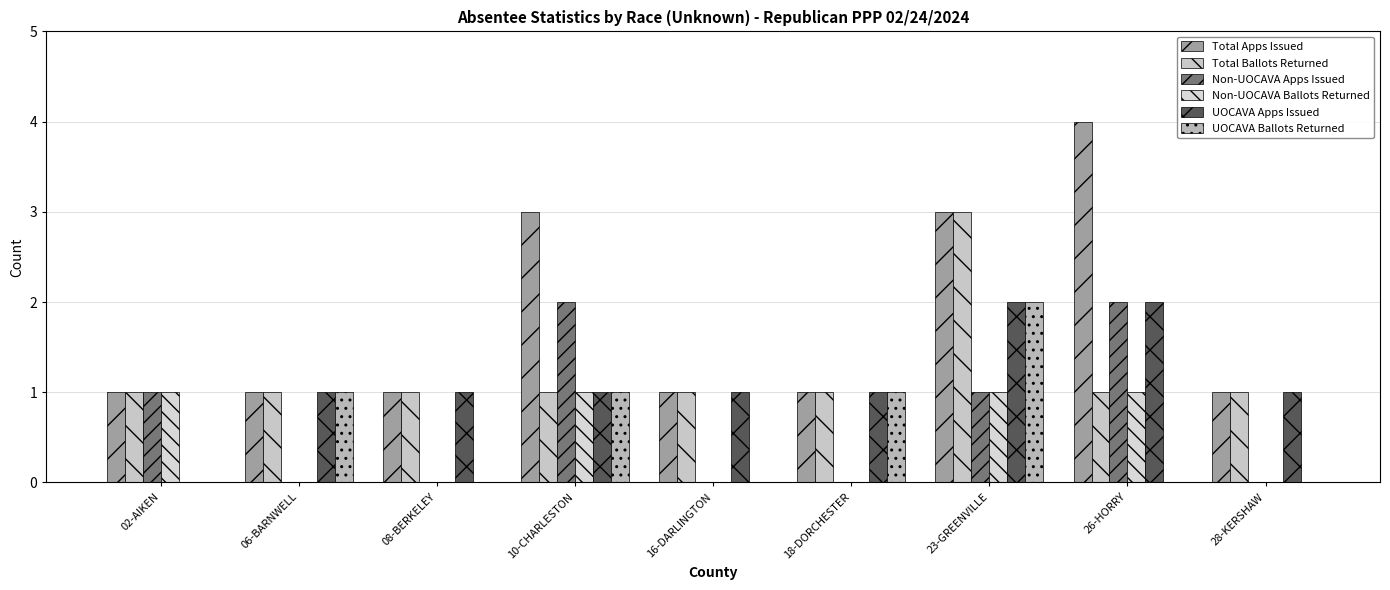

The UOCAVA Ballots Returned series shows 1 at 06-BARNWELL. True or false?

False